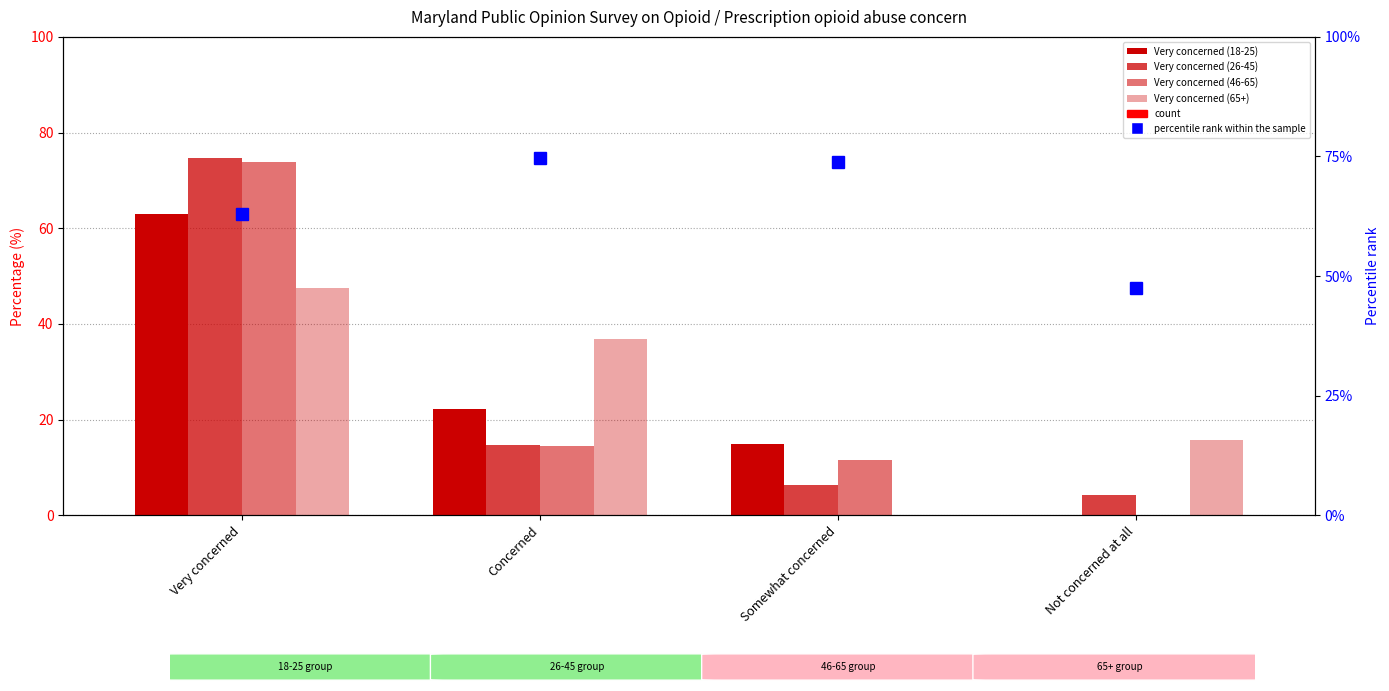

Between Not concerned at all and Very concerned, which is larger?

Very concerned